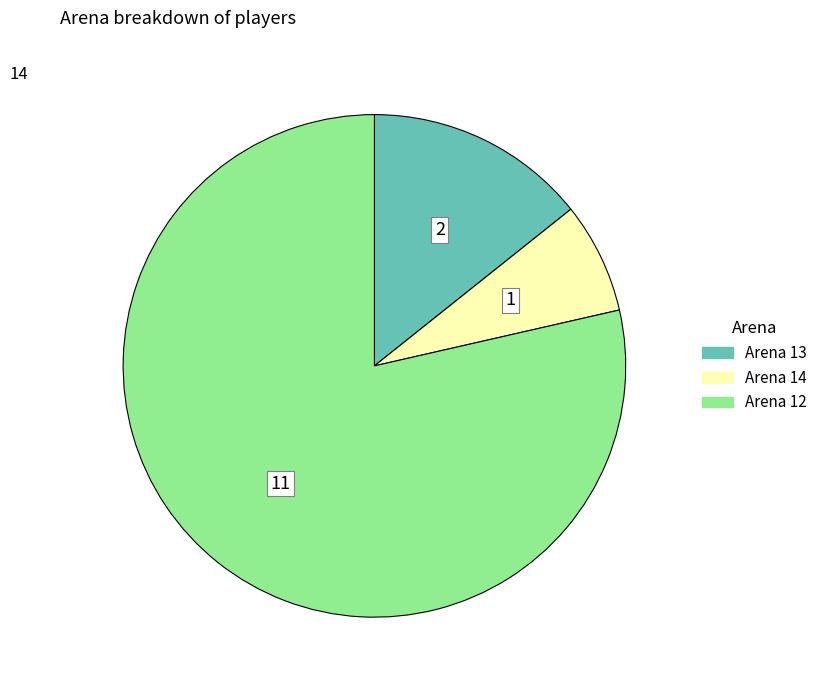

Is it true that Arena 13 is 5% of the pie?

False